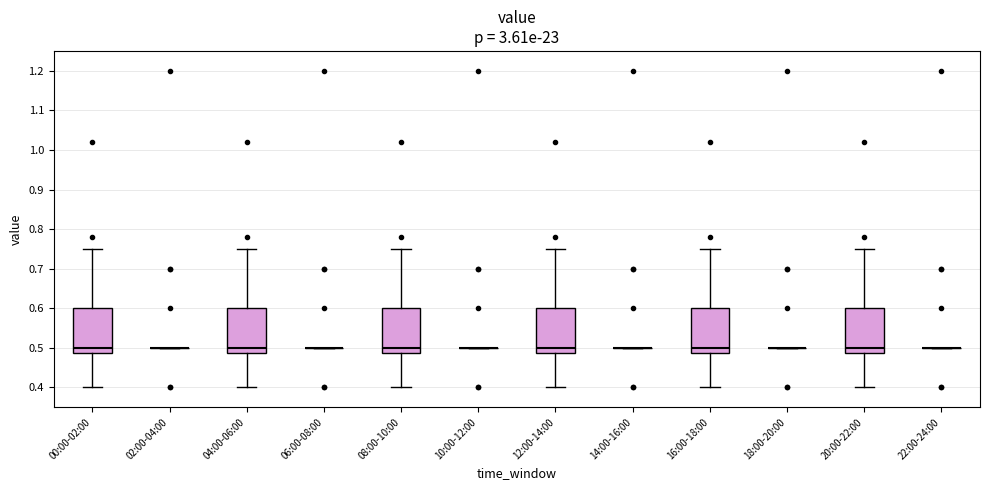

Reading left to right, read every box against the y-axis: the position of its median line, the range the box covers, and the ends of its whiskers. The values are not printed on the chart, so give them approximately, as read against the axis.

00:00-02:00: median 0.50, box 0.49 to 0.60, whiskers 0.40 to 0.75
02:00-04:00: box collapsed to a line at 0.50, whiskers 0.50 to 0.50
04:00-06:00: median 0.50, box 0.49 to 0.60, whiskers 0.40 to 0.75
06:00-08:00: box collapsed to a line at 0.50, whiskers 0.50 to 0.50
08:00-10:00: median 0.50, box 0.49 to 0.60, whiskers 0.40 to 0.75
10:00-12:00: box collapsed to a line at 0.50, whiskers 0.50 to 0.50
12:00-14:00: median 0.50, box 0.49 to 0.60, whiskers 0.40 to 0.75
14:00-16:00: box collapsed to a line at 0.50, whiskers 0.50 to 0.50
16:00-18:00: median 0.50, box 0.49 to 0.60, whiskers 0.40 to 0.75
18:00-20:00: box collapsed to a line at 0.50, whiskers 0.50 to 0.50
20:00-22:00: median 0.50, box 0.49 to 0.60, whiskers 0.40 to 0.75
22:00-24:00: box collapsed to a line at 0.50, whiskers 0.50 to 0.50